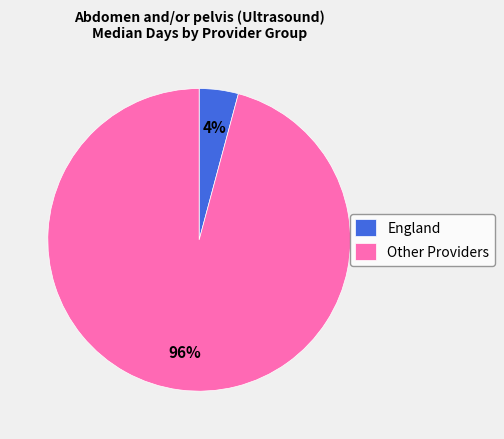

Is the sum of England and Other Providers greater than half?

Yes